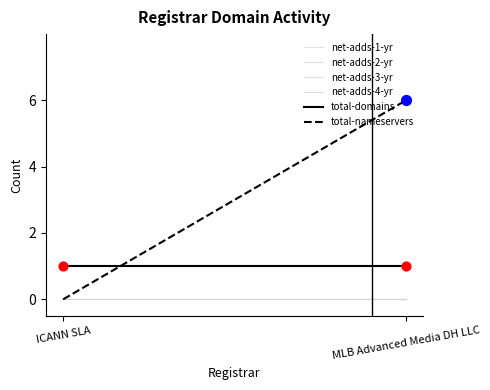

Which series contains the lowest Y value?

net-adds-1-yr